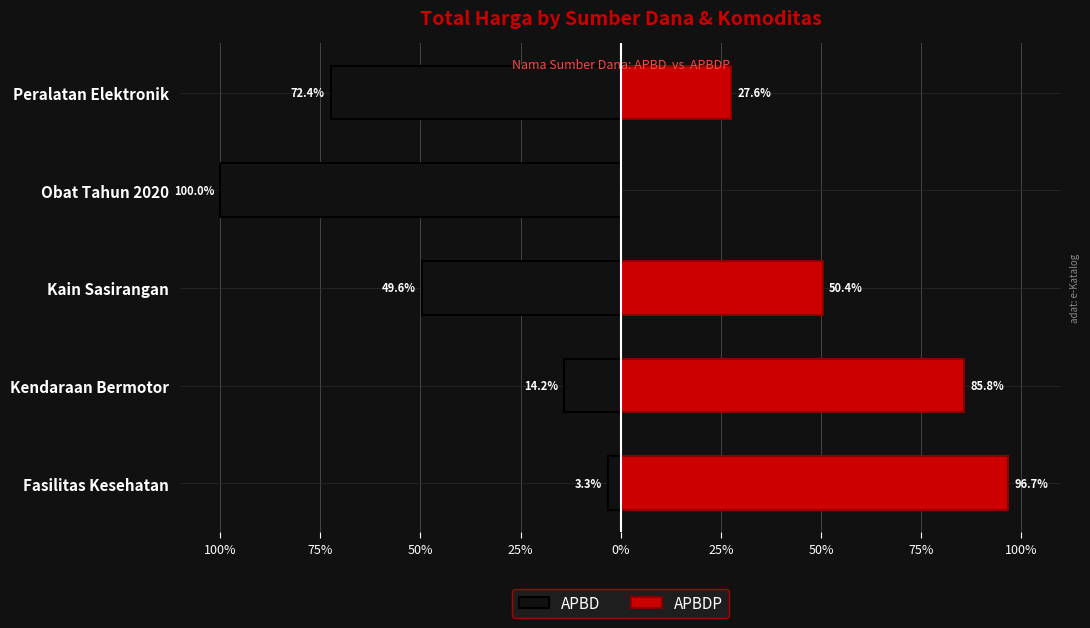

At Peralatan Elektronik, list the series in order from smallest to largest.

APBD, APBDP